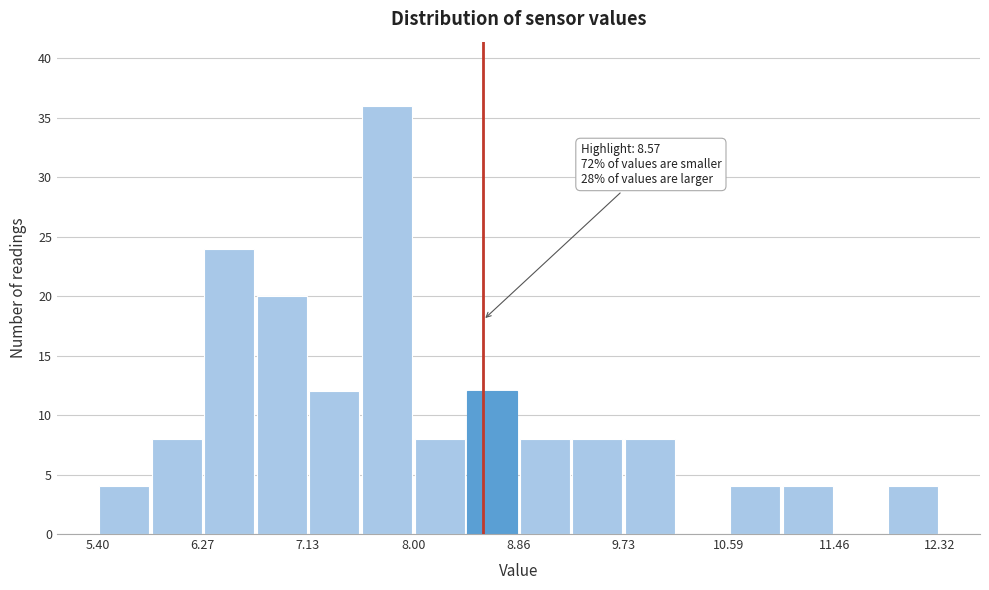

Over which range of the x-axis is the bar tallest?

7.6 to 8.0